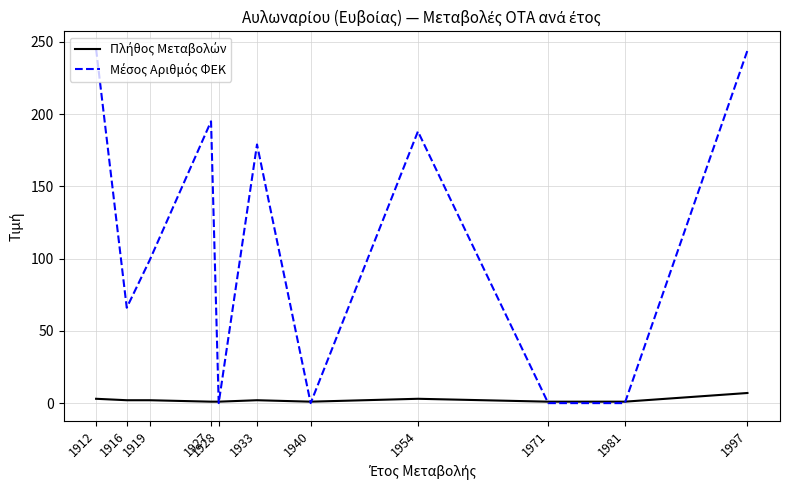

What is the maximum value shown in the chart?

245